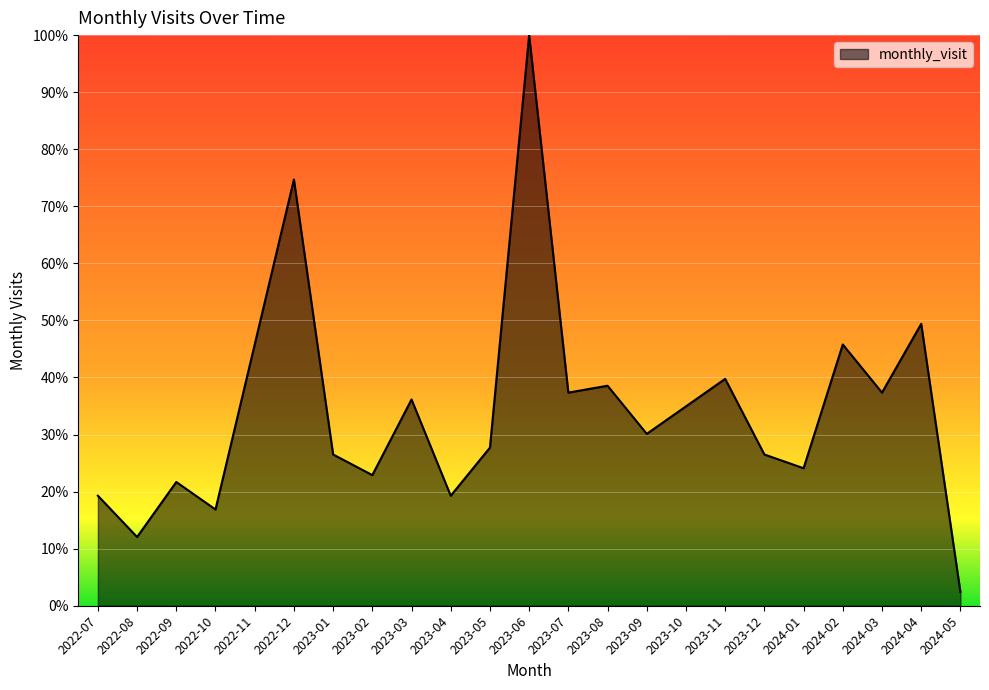

Count the number of values greater than 30.

12